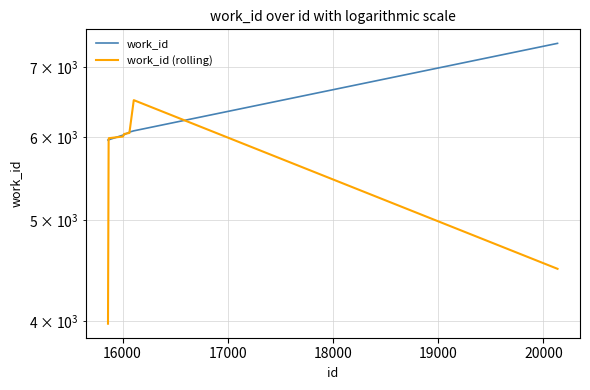

How many series are shown in this chart?

2